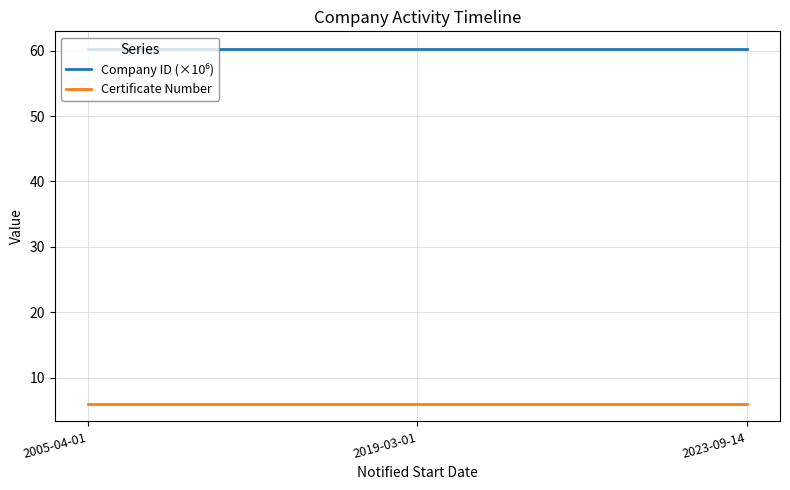

The value of Certificate Number at 2005-04-01 is 9.6. True or false?

False